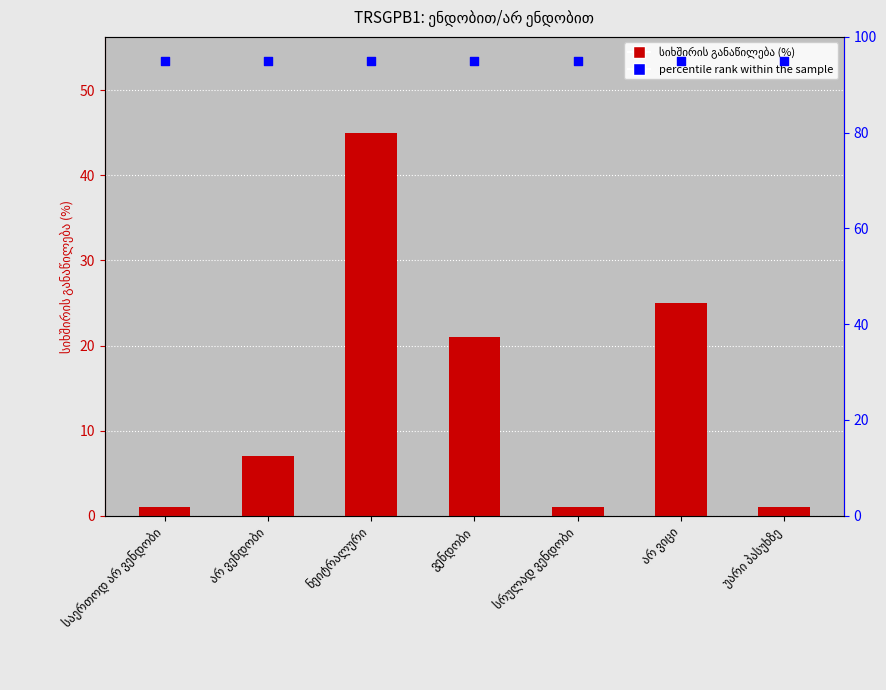

Which series has the largest Y range (max minus min)?

სიხშირის განაწილება (%)